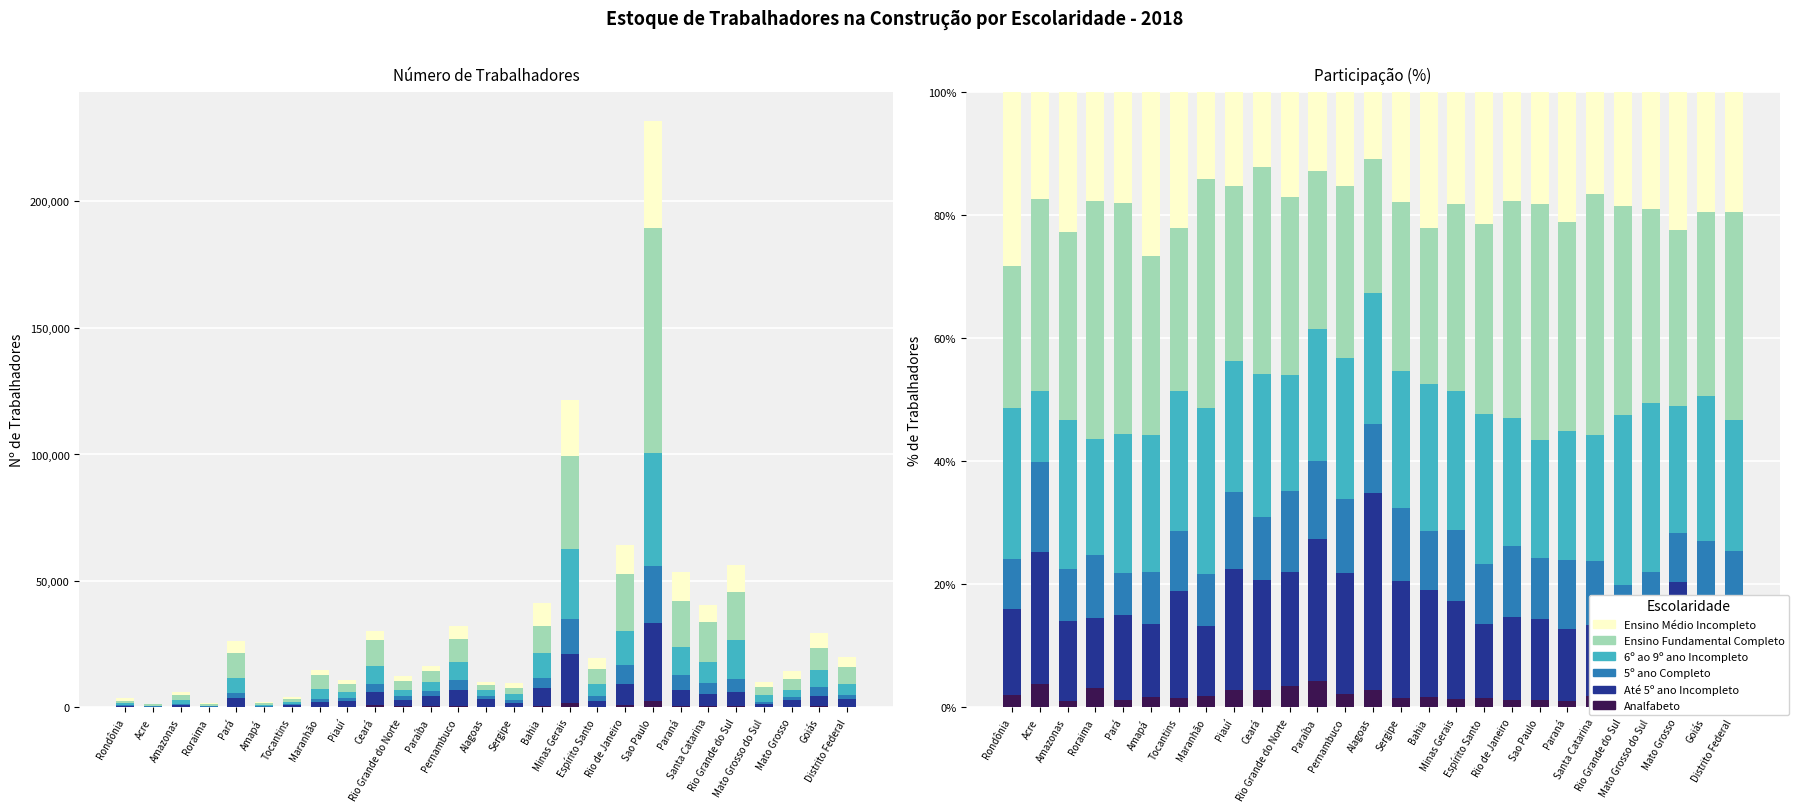

What is the label of the 17th bar from the left?

Minas Gerais